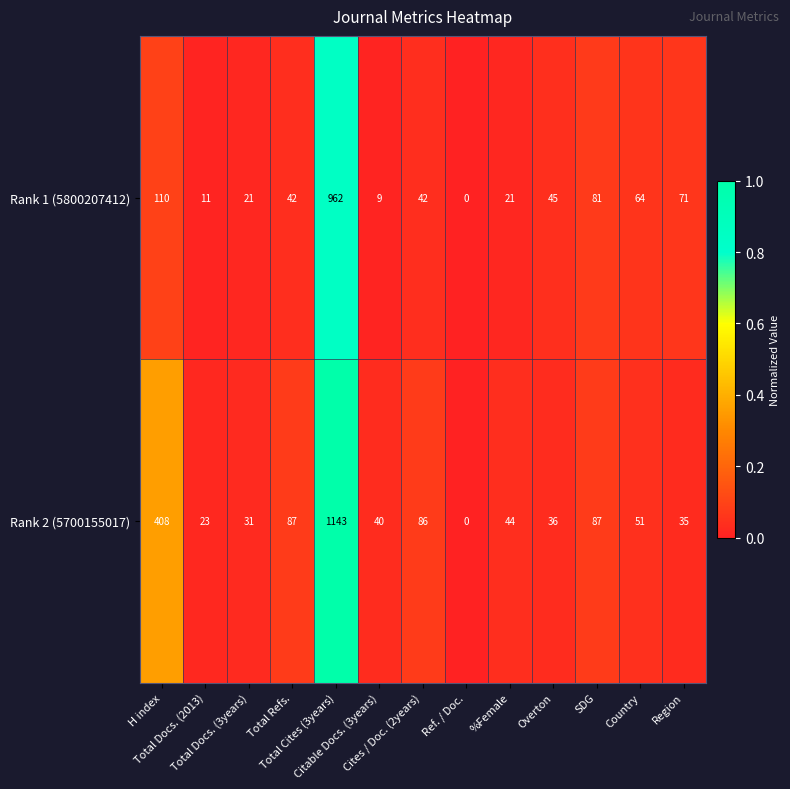

Between Citable Docs. (3years) and %Female, which series saw the biggest shift?

Rank 1 (5800207412)